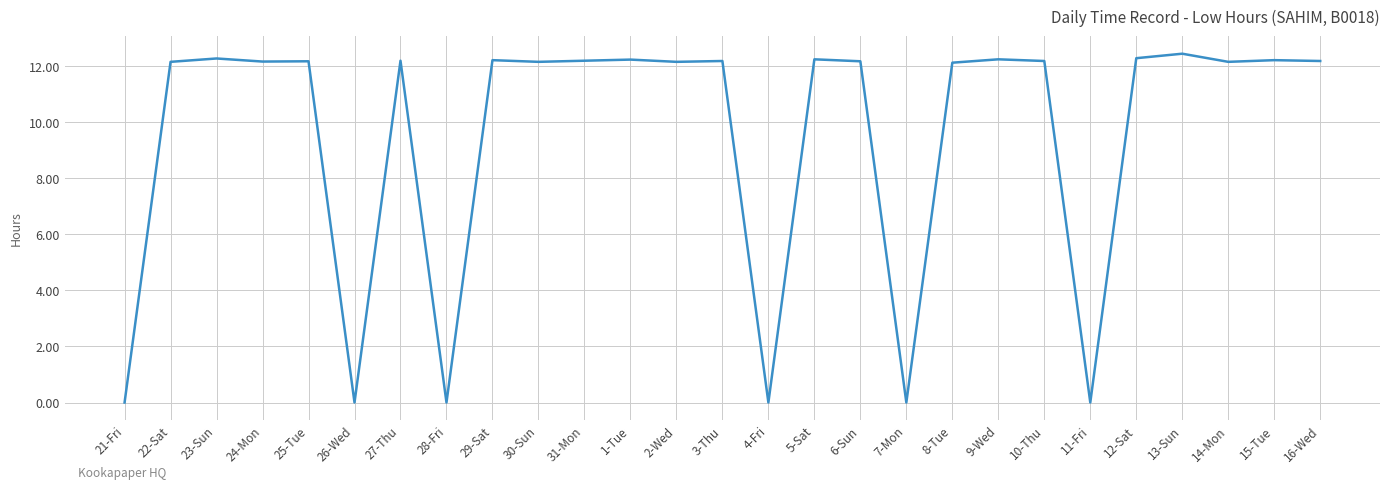

What is the difference between the maximum and minimum values?

12.4